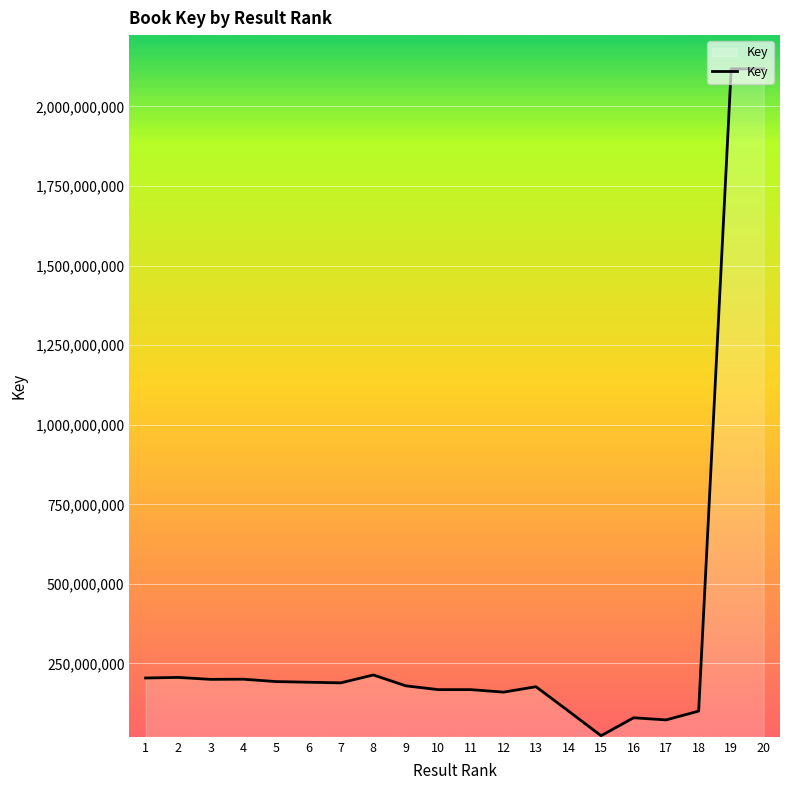

The value at 17 is 72808147. True or false?

True